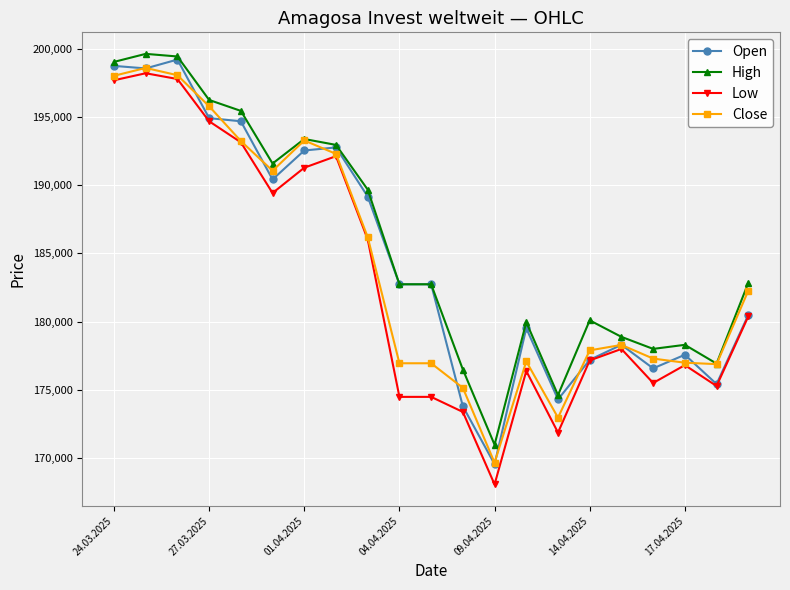

What is the value of the High point at the 15th from the left?

174621